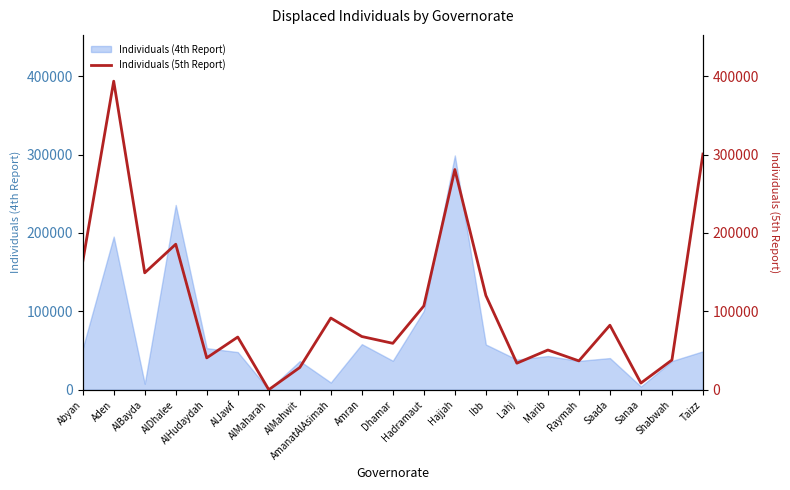

Between Ibb and Lahj, which is larger?

Ibb